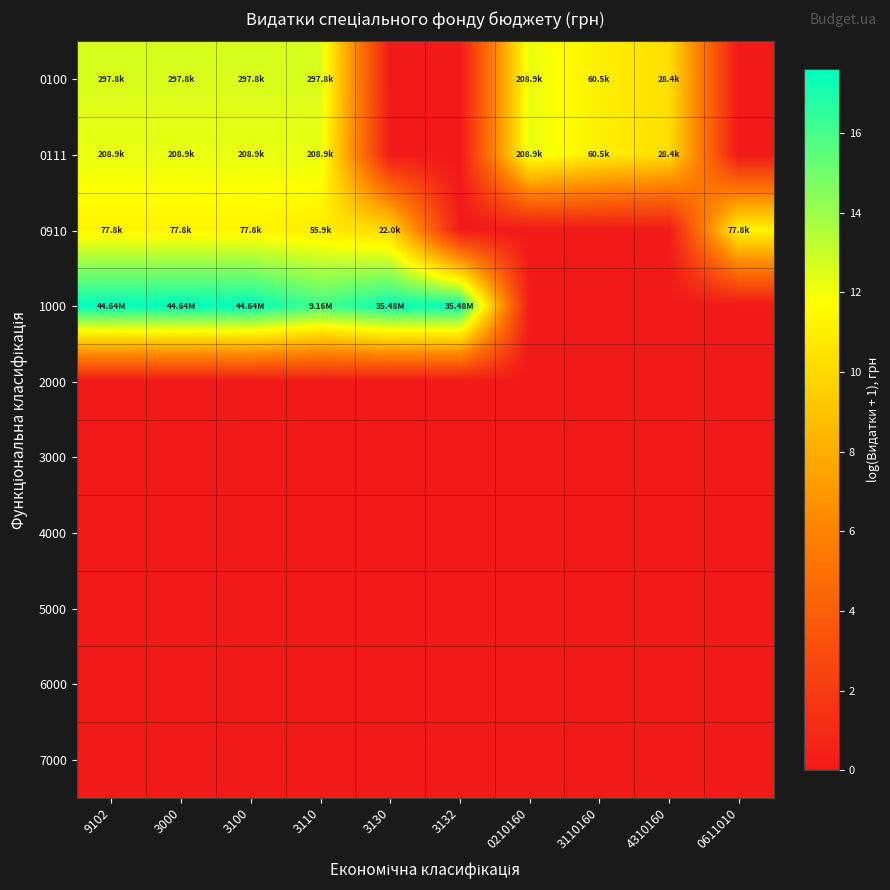

What is the spread (max minus min) of values at 3100?

17.6